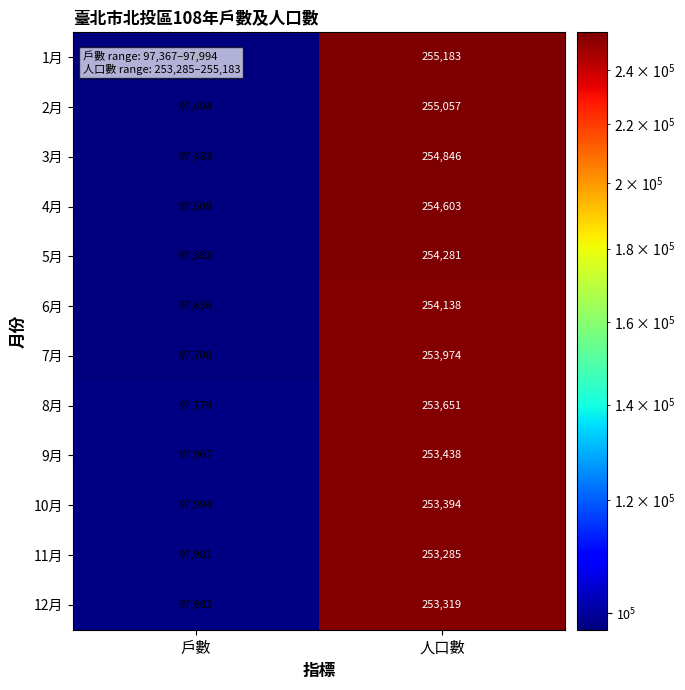

The value of 1月 at 戶數 is 43207. True or false?

False